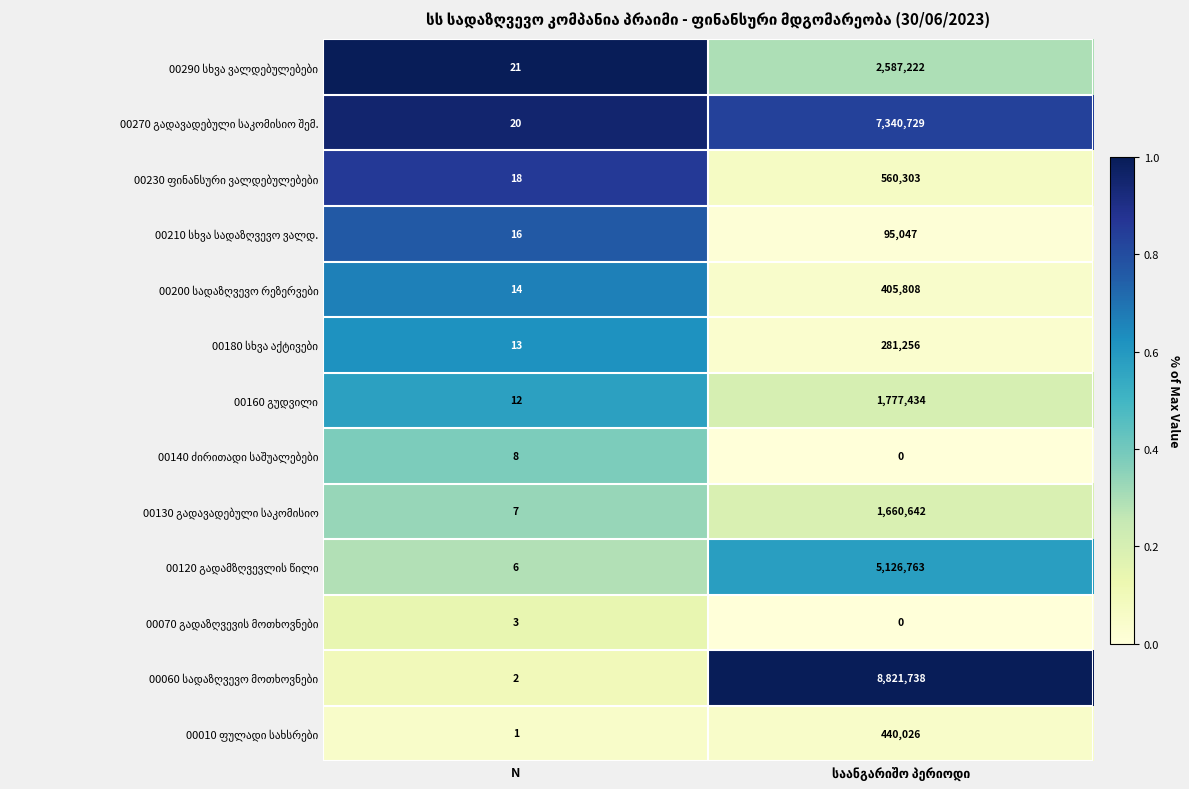

What is the maximum value shown in the chart?

8821738